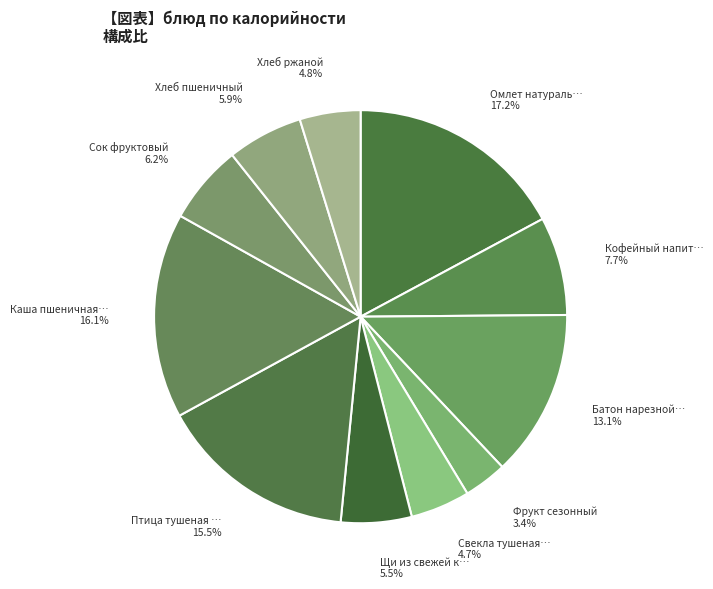

Count the number of slices in the pie.

11